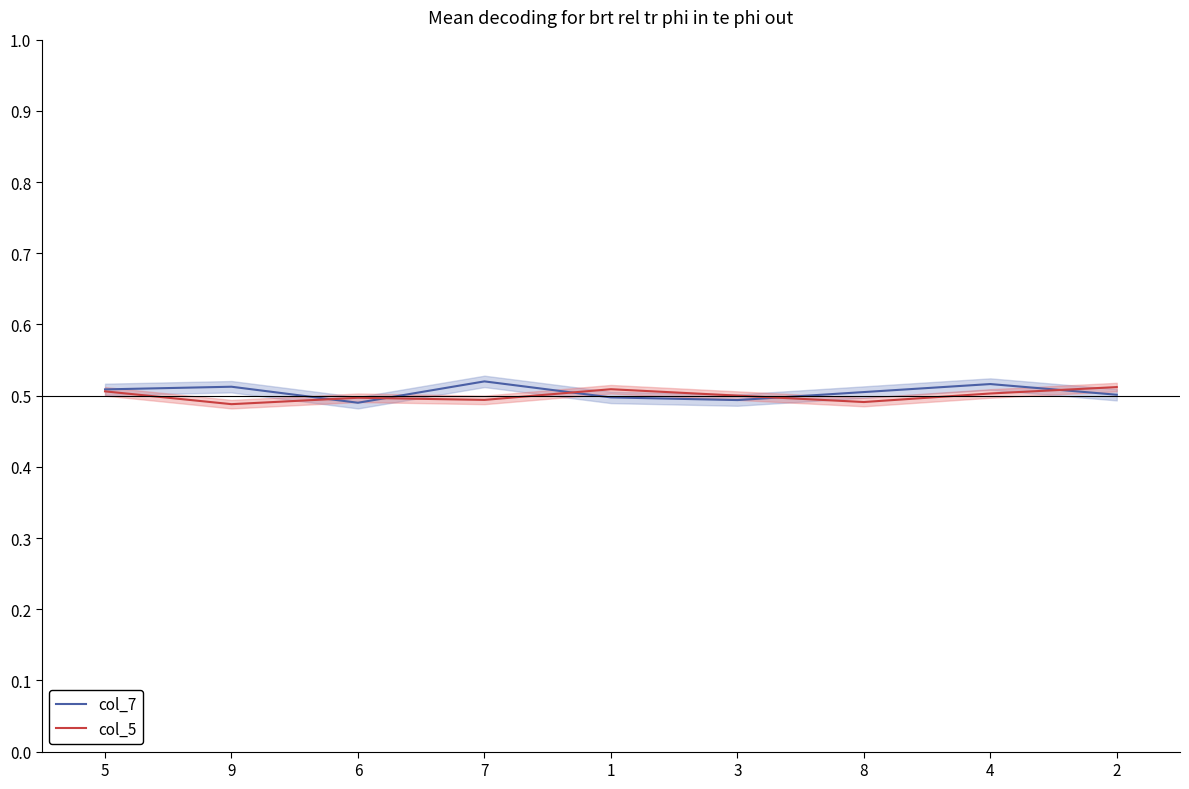

What is the highest value of the col_7 series?

0.5